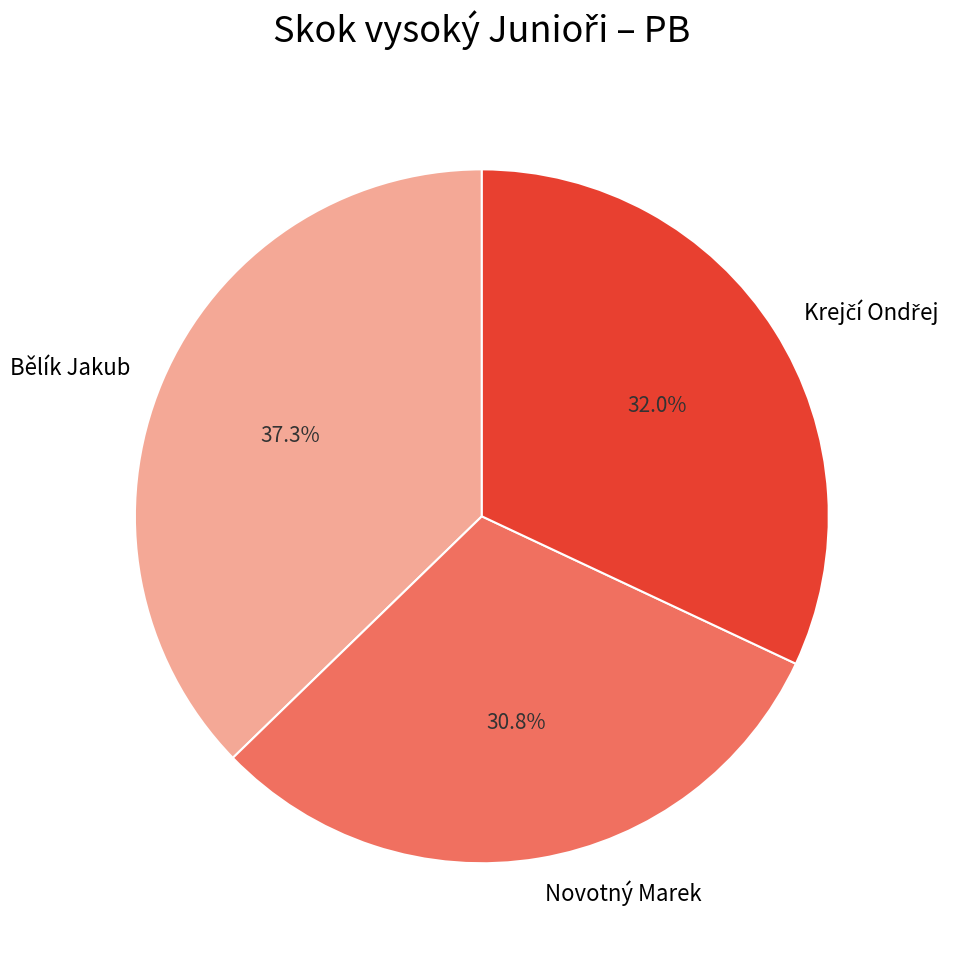

How much of the chart is everything except Bělík Jakub?

62.7%